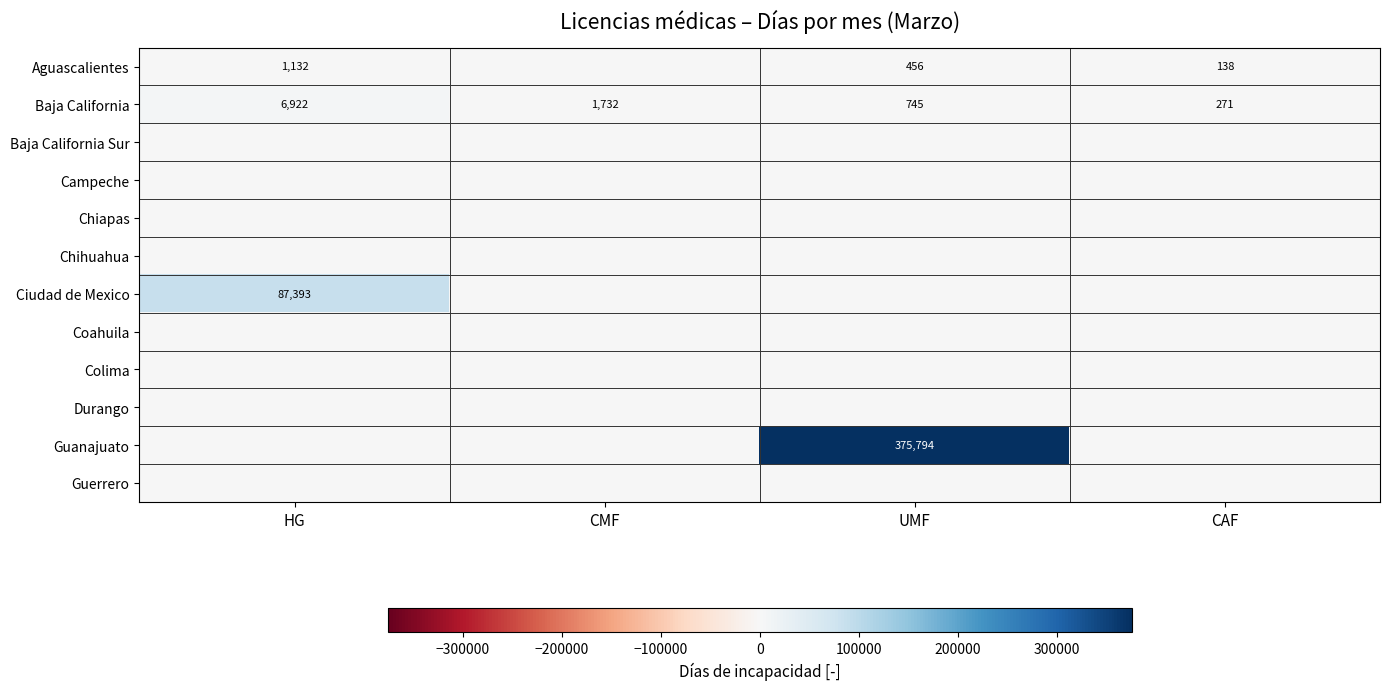

The Aguascalientes series shows 456 at UMF. True or false?

True